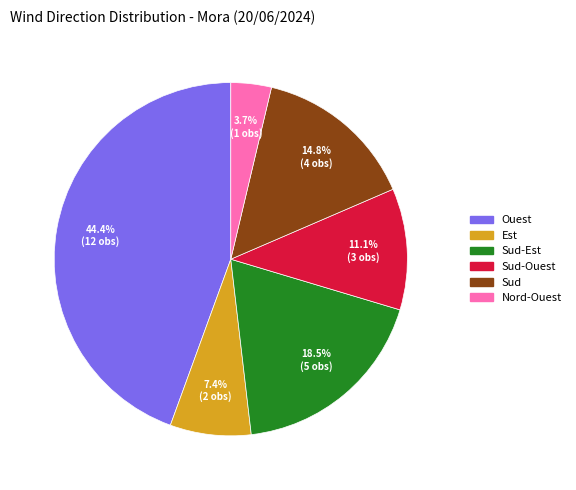

Rank the categories by value from lowest to highest.

Nord-Ouest, Est, Sud-Ouest, Sud, Sud-Est, Ouest